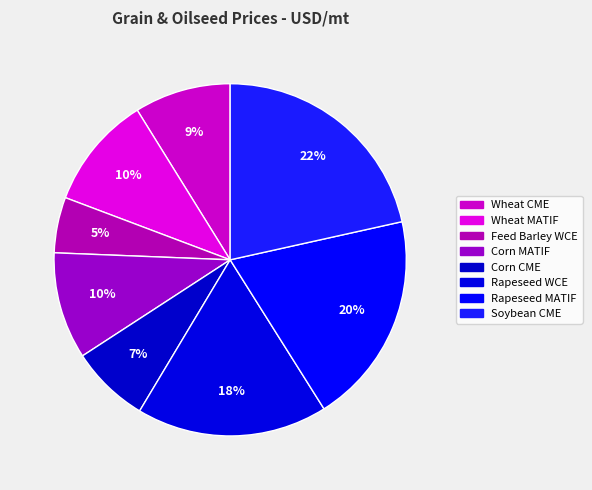

To the nearest percent, what is the difference between the Rapeseed WCE and Rapeseed MATIF slice percentages?

2%